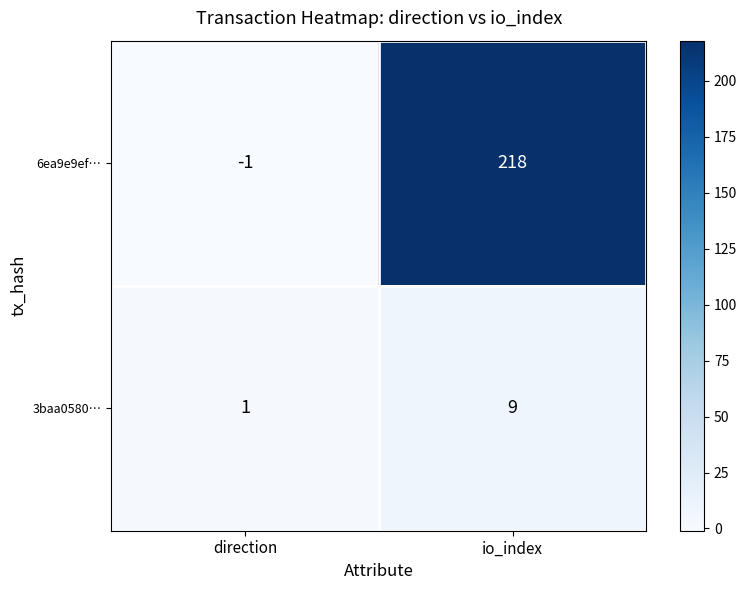

Which label corresponds to the smallest value in the chart?

direction